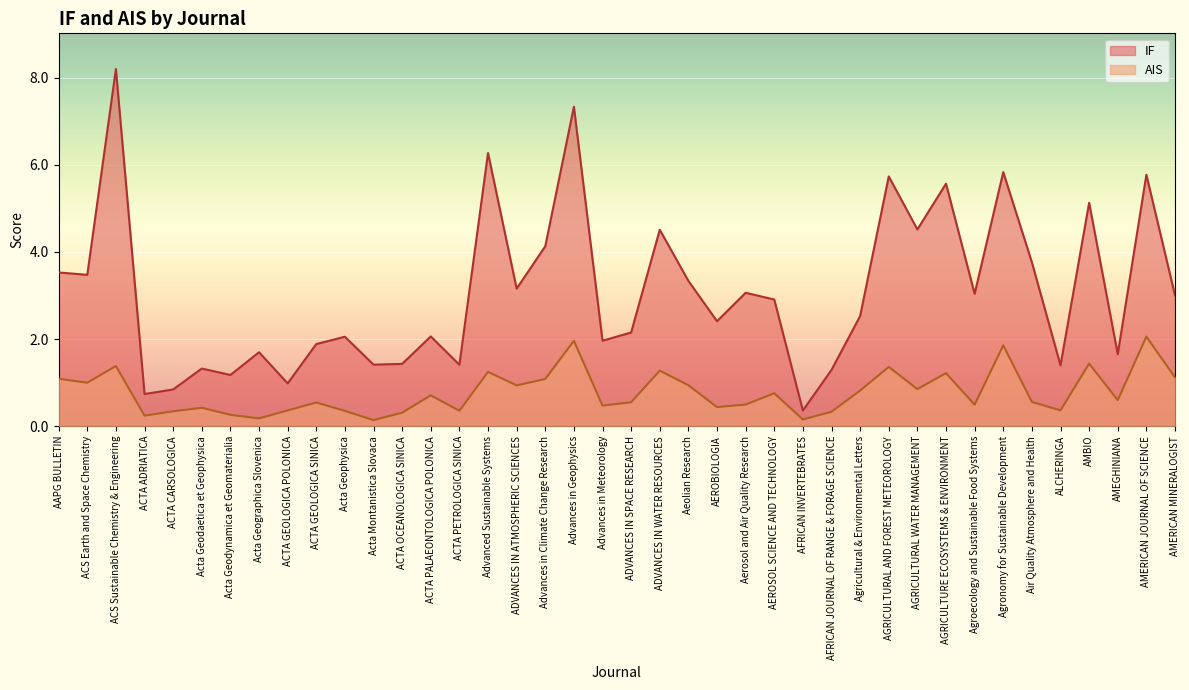

Between ACS Earth and Space Chemistry and ACTA PALAEONTOLOGICA POLONICA, which is larger?

ACS Earth and Space Chemistry